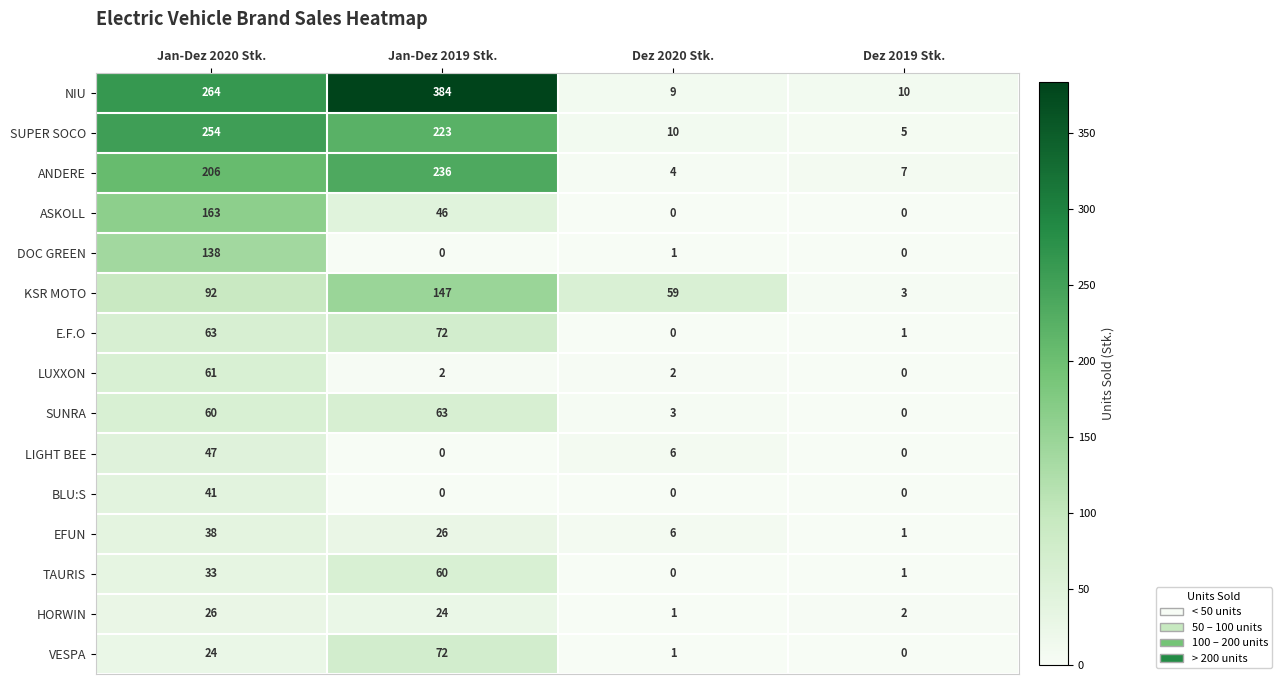

Which series has the largest range (max minus min)?

NIU